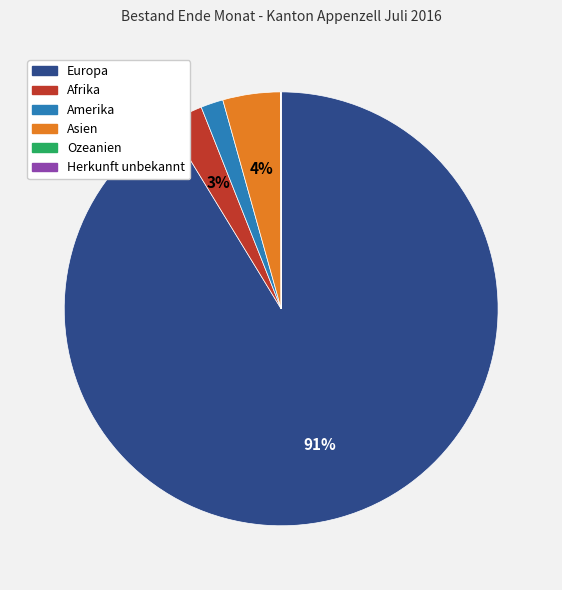

Do Europa and Afrika together represent more than half of the pie?

Yes